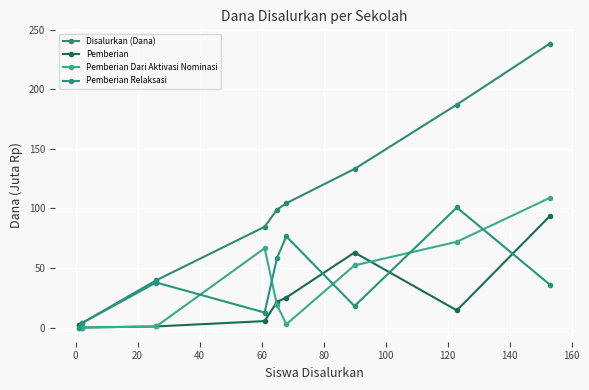

How many values in the Disalurkan (Dana) series are below 99?

4